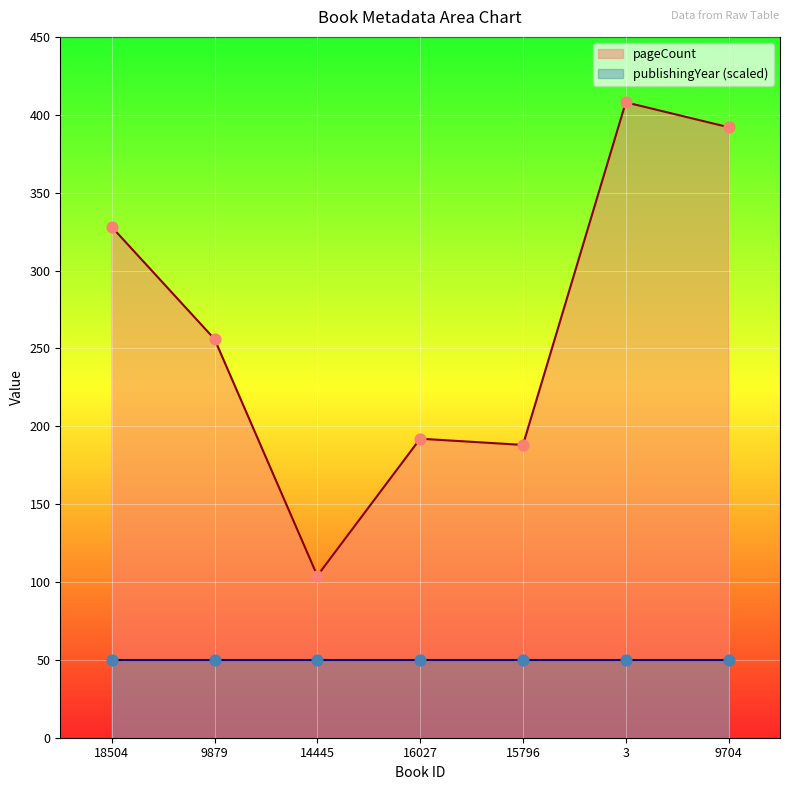

Which has a higher value, 16027 or 15796?

16027